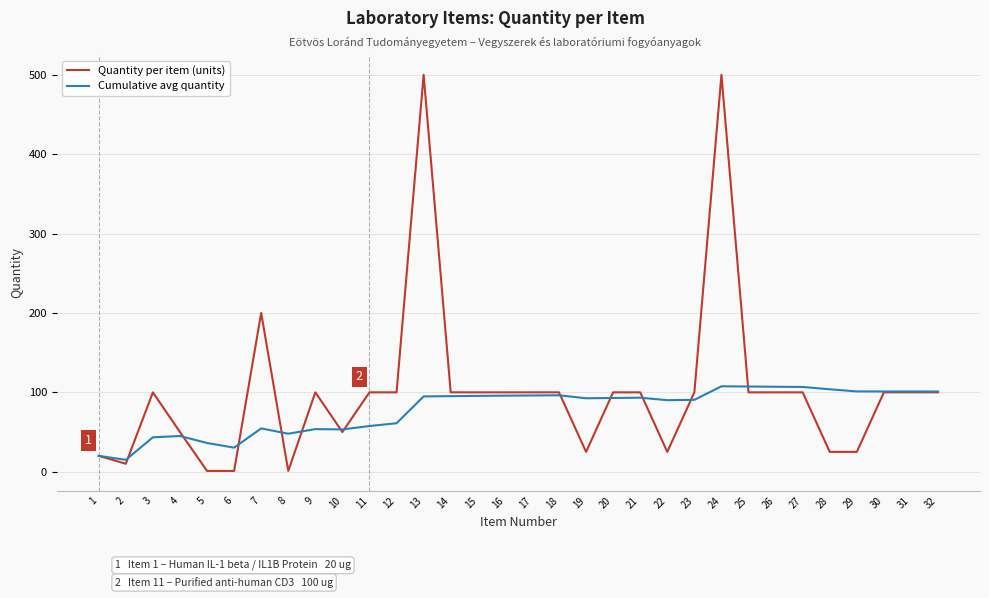

Which series has the widest spread of values?

Quantity per item (units)